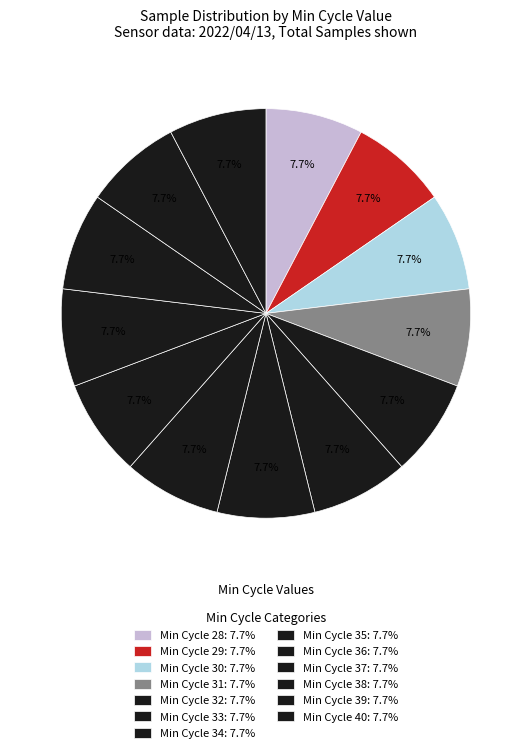

Count the number of slices in the pie.

13